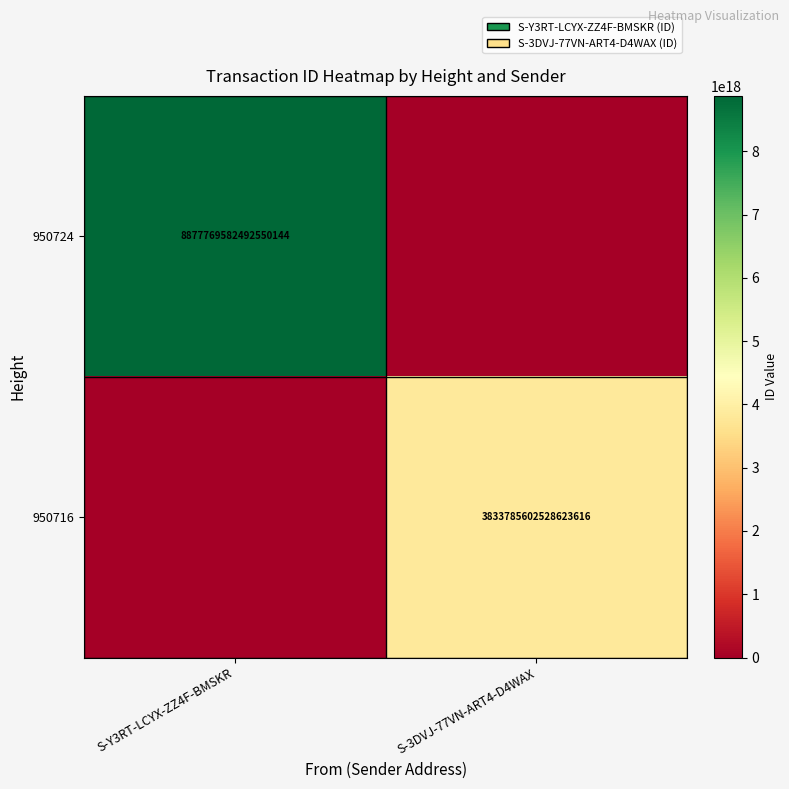

Is the value of 950716 at S-3DVJ-77VN-ART4-D4WAX greater than the value of 950724 at S-Y3RT-LCYX-ZZ4F-BMSKR?

No